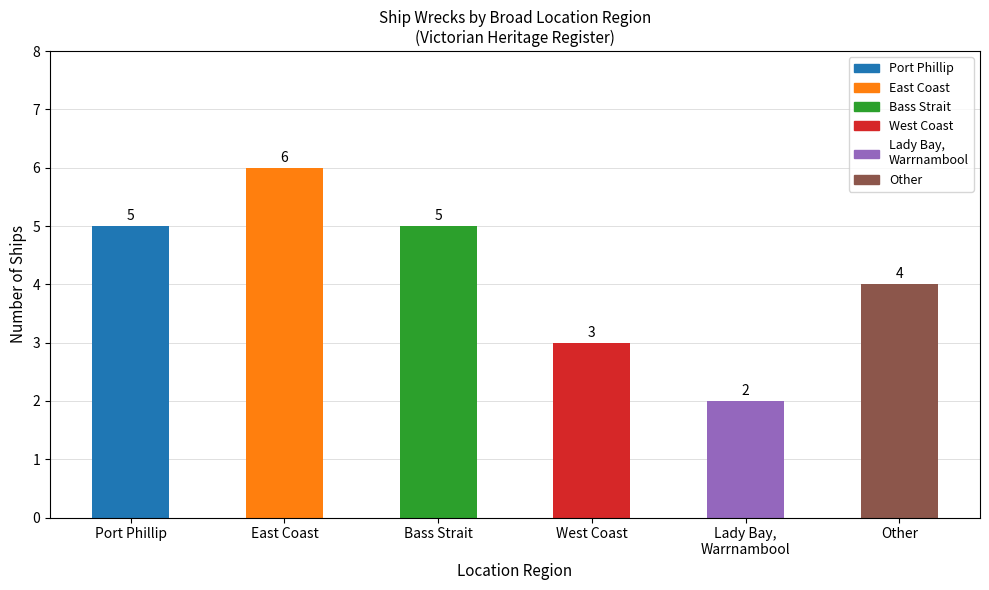

Is it true that the value at Port Phillip is 5?

True